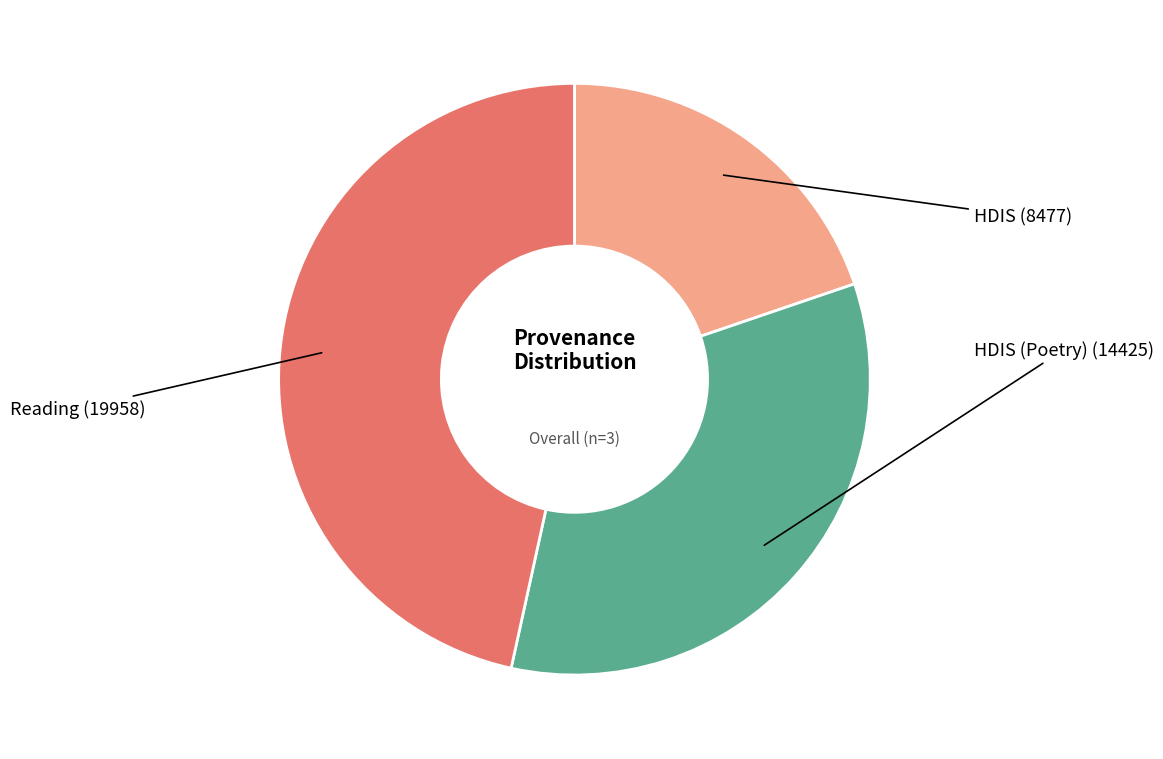

Is there a majority slice in this chart?

No